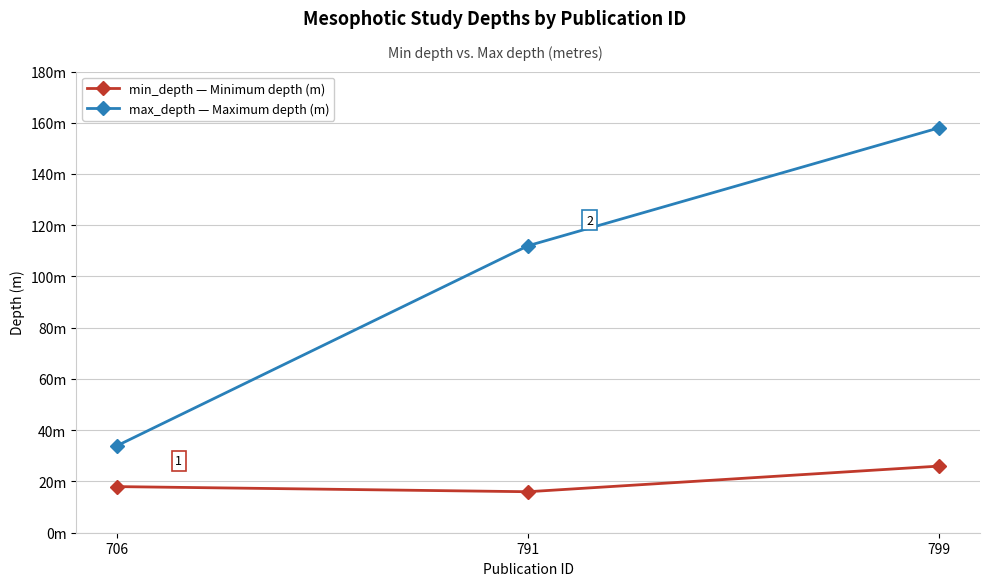

The max_depth series shows 242 at 799. True or false?

False